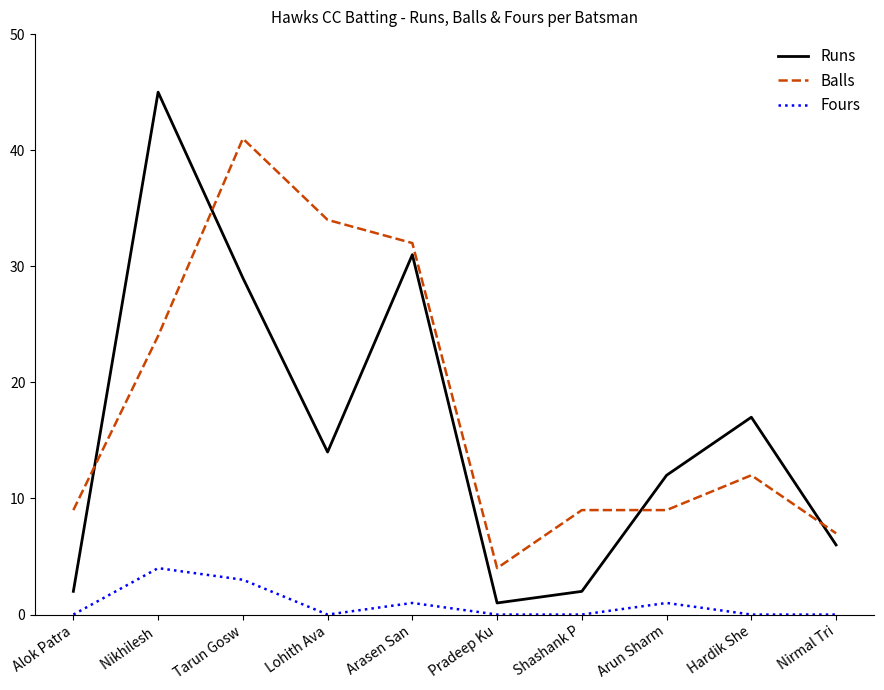

What is the greatest value displayed?

45